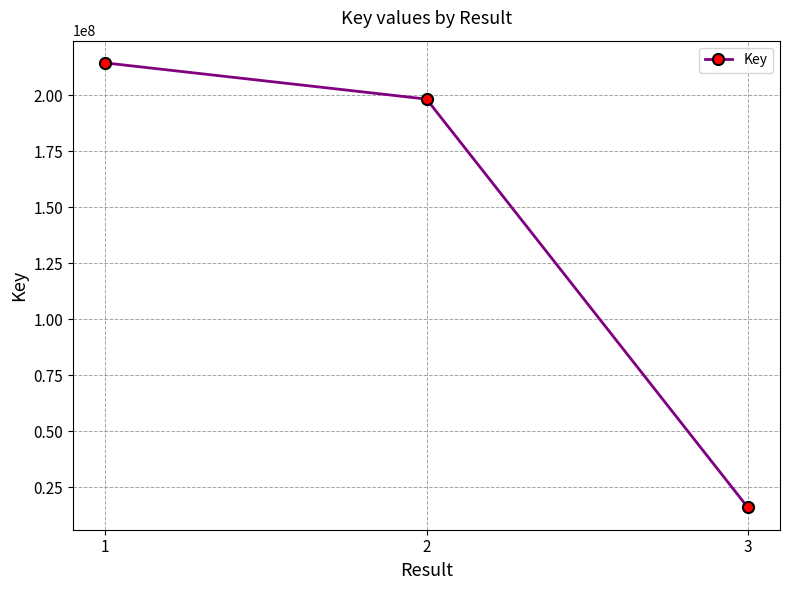

Which category has the lowest value across all series?

3